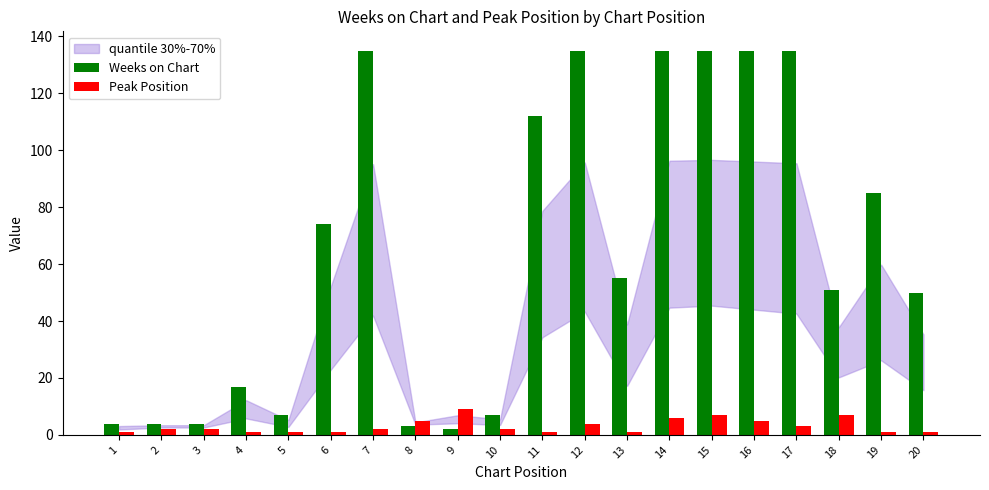

What is the highest value of the Peak Position series?

9